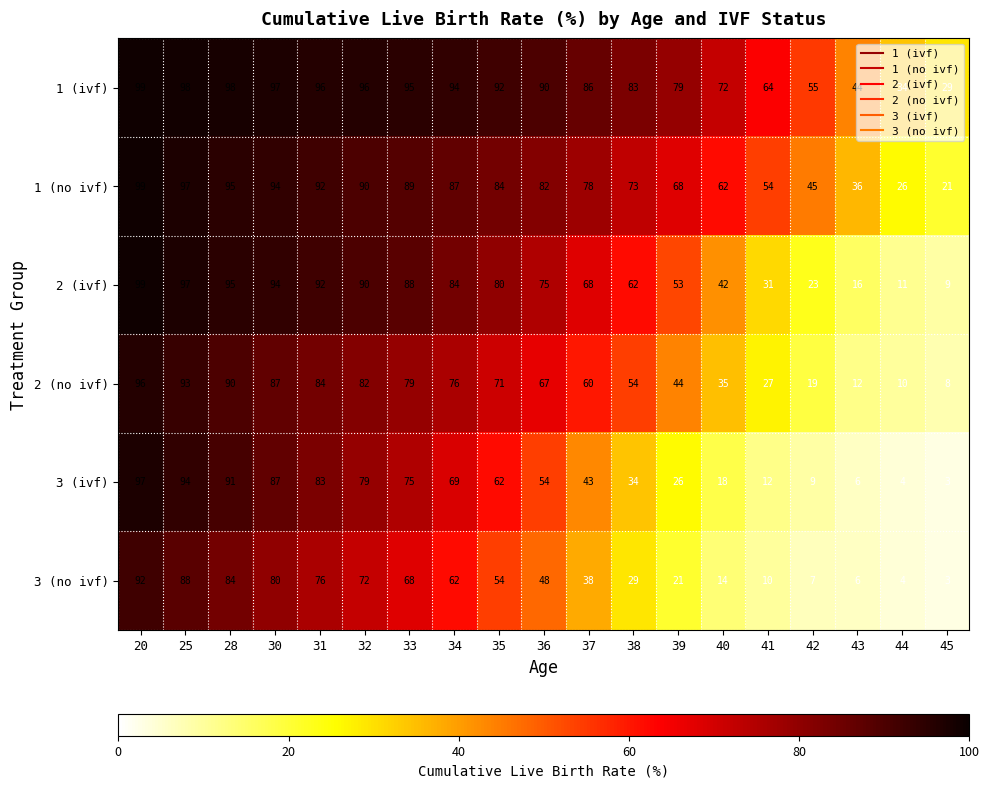

Which series has the largest total across all categories?

1 (ivf)